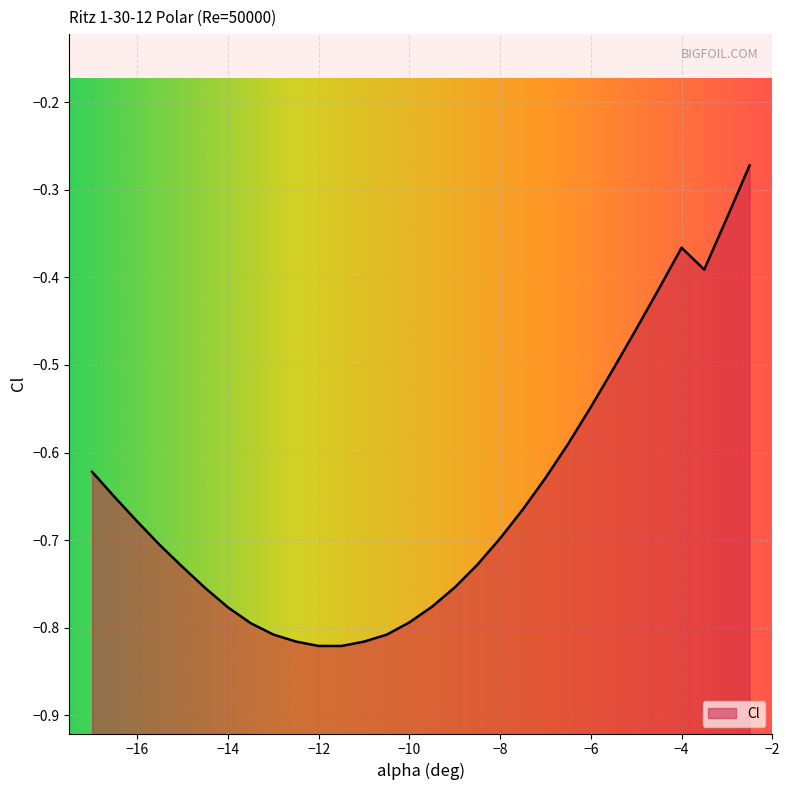

True or false: the data has more than 2 interior local peaks.

False